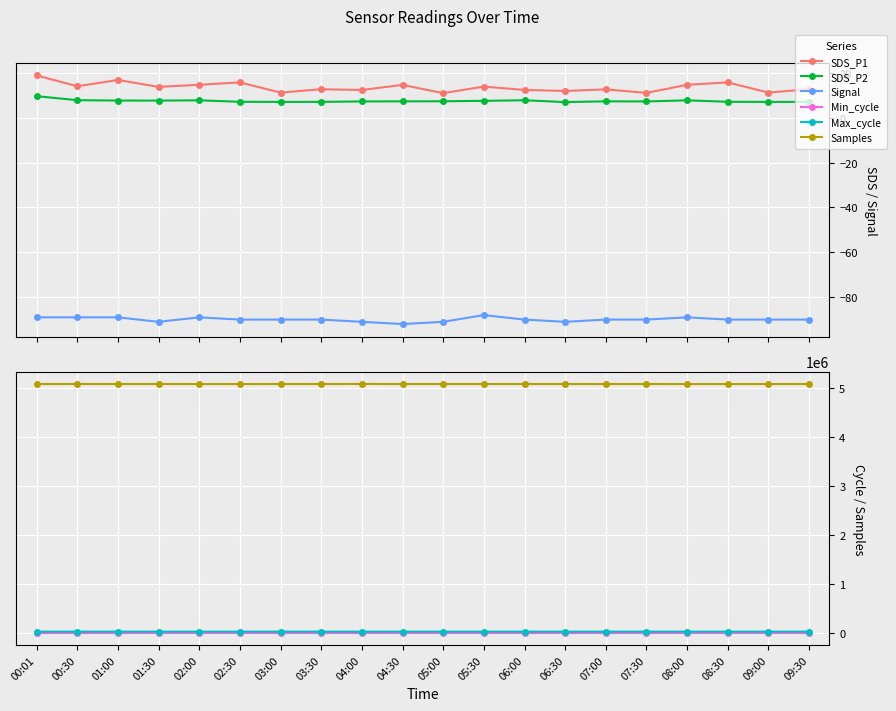

Reading left to right, what are all the values shown in this chart?

SDS_P1: 18.9	14.0	16.8	13.8	14.7	15.7	11.2	12.7	12.3	14.6	10.9	13.9	12.4	11.9	12.6	11.1	14.7	15.7	11.2	12.7
SDS_P2: 9.6	7.8	7.7	7.6	7.8	7.1	7.0	7.1	7.2	7.3	7.3	7.5	7.8	7.0	7.3	7.2	7.8	7.1	7.0	7.1
Signal: -89.0	-89.0	-89.0	-91.0	-89.0	-90.0	-90.0	-90.0	-91.0	-92.0	-91.0	-88.0	-90.0	-91.0	-90.0	-90.0	-89.0	-90.0	-90.0	-90.0
Min_cycle: 28.0	28.0	28.0	28.0	28.0	28.0	28.0	28.0	28.0	28.0	28.0	28.0	28.0	28.0	28.0	28.0	28.0	28.0	28.0	28.0
Max_cycle: 20357.0	20435.0	20441.0	20028.0	20028.0	20085.0	20433.0	20105.0	20024.0	20024.0	20032.0	20399.0	20490.0	20026.0	20198.0	20030.0	20028.0	20085.0	20433.0	20105.0
Samples: 5085847.0	5087212.0	5085519.0	5087298.0	5085541.0	5085674.0	5086019.0	5086212.0	5087578.0	5085975.0	5086047.0	5086016.0	5086516.0	5086443.0	5085585.0	5086179.0	5085541.0	5085674.0	5086019.0	5086212.0